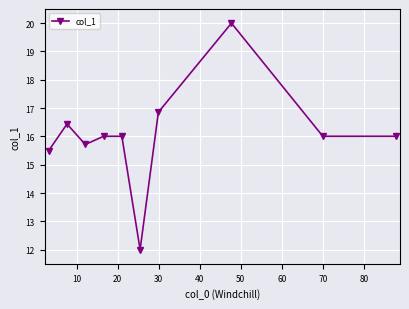

Reading left to right, what are all the values shown in this chart?

15.5	16.4	15.7	16.0	16.0	12.0	16.9	20.0	16.0	16.0